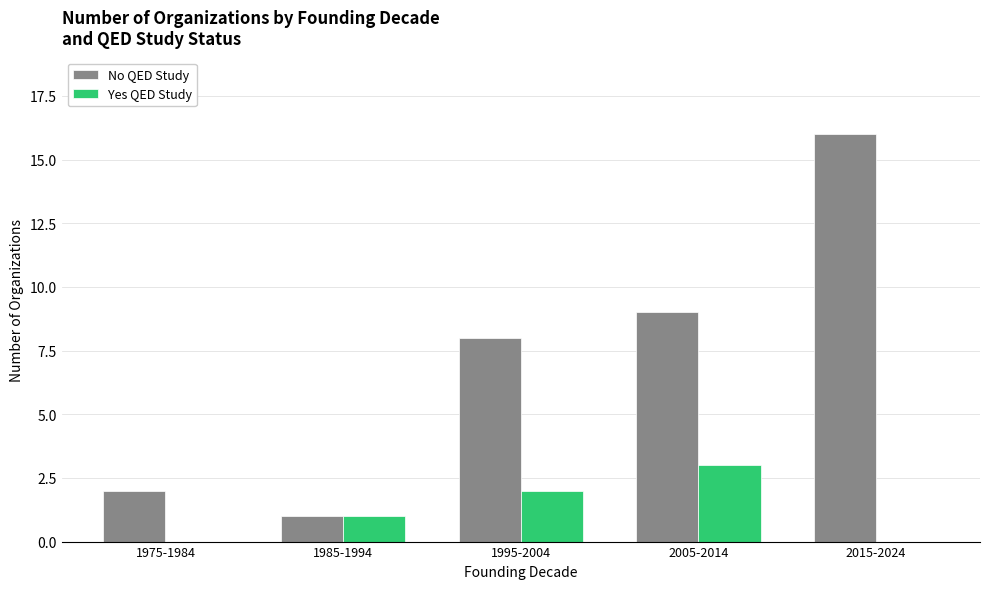

Between 1985-1994 and 2005-2014, which series saw the biggest shift?

No QED Study